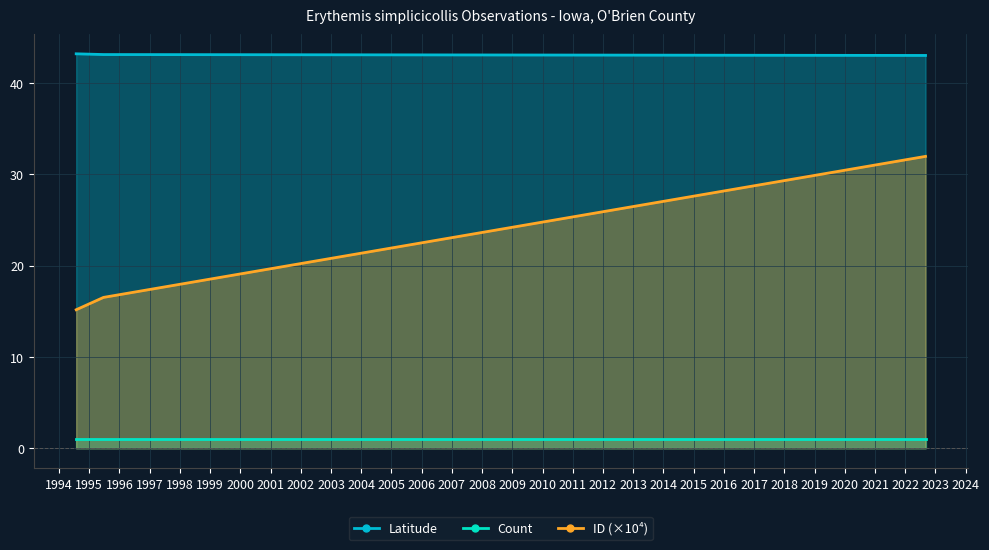

The value of ID at 1995-06-22 is 26.4. True or false?

False